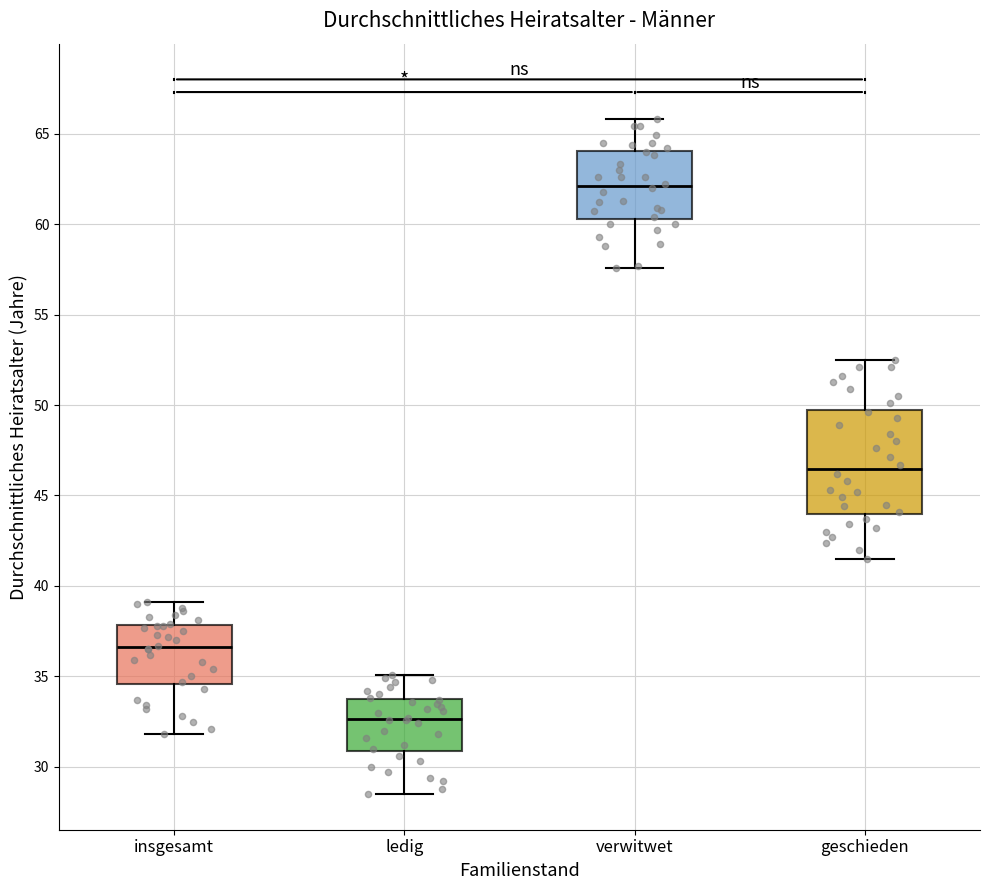

Reading left to right, transcribe this box plot: for each box, give where its median line is, the range the box spans, and where its two whiskers end, as read against the y-axis. The values are not printed on the chart, so give them approximately, as read against the axis.

insgesamt: median 36.5, box 34.5 to 38.0, whiskers 32.0 to 39.0
ledig: median 32.5, box 31.0 to 33.5, whiskers 28.5 to 35.0
verwitwet: median 62.0, box 60.5 to 64.0, whiskers 57.5 to 66.0
geschieden: median 46.5, box 44.0 to 49.5, whiskers 41.5 to 52.5